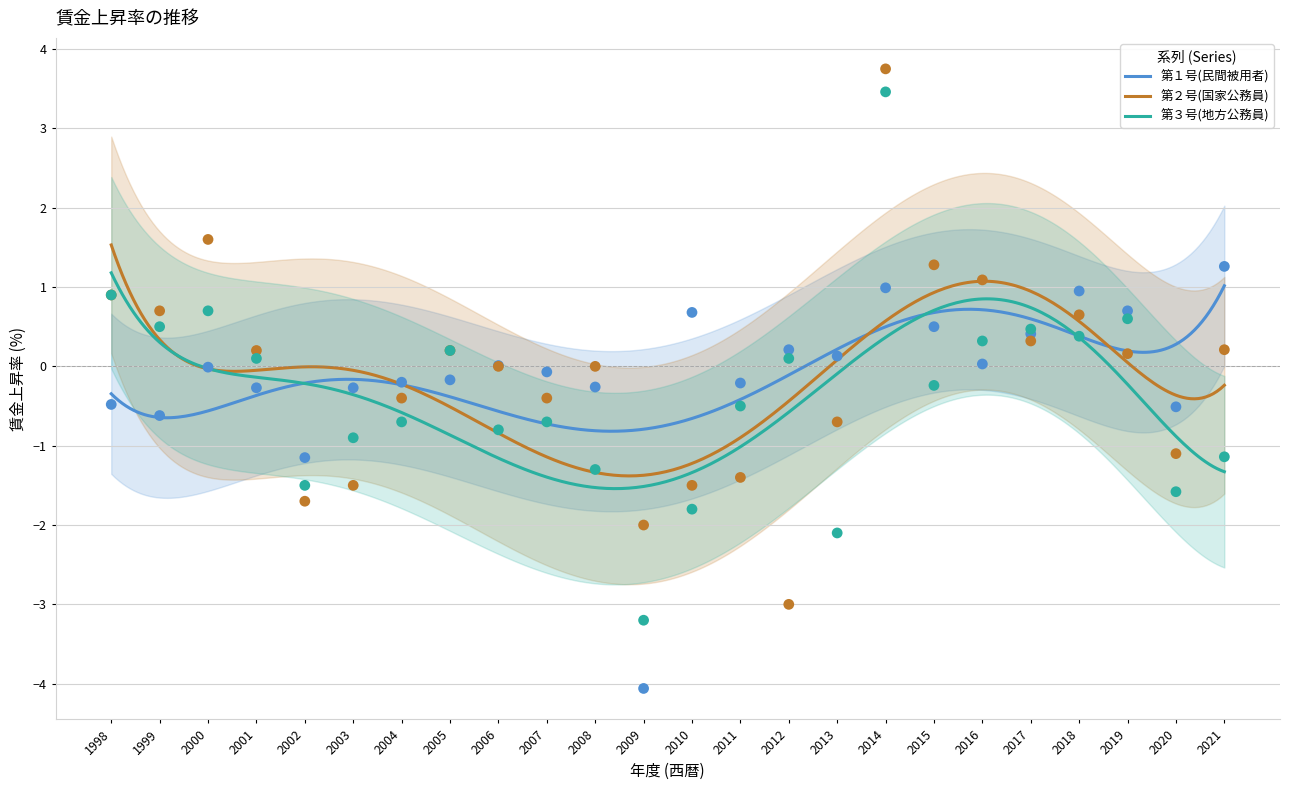

At how many categories does at least one series exceed 0?

16